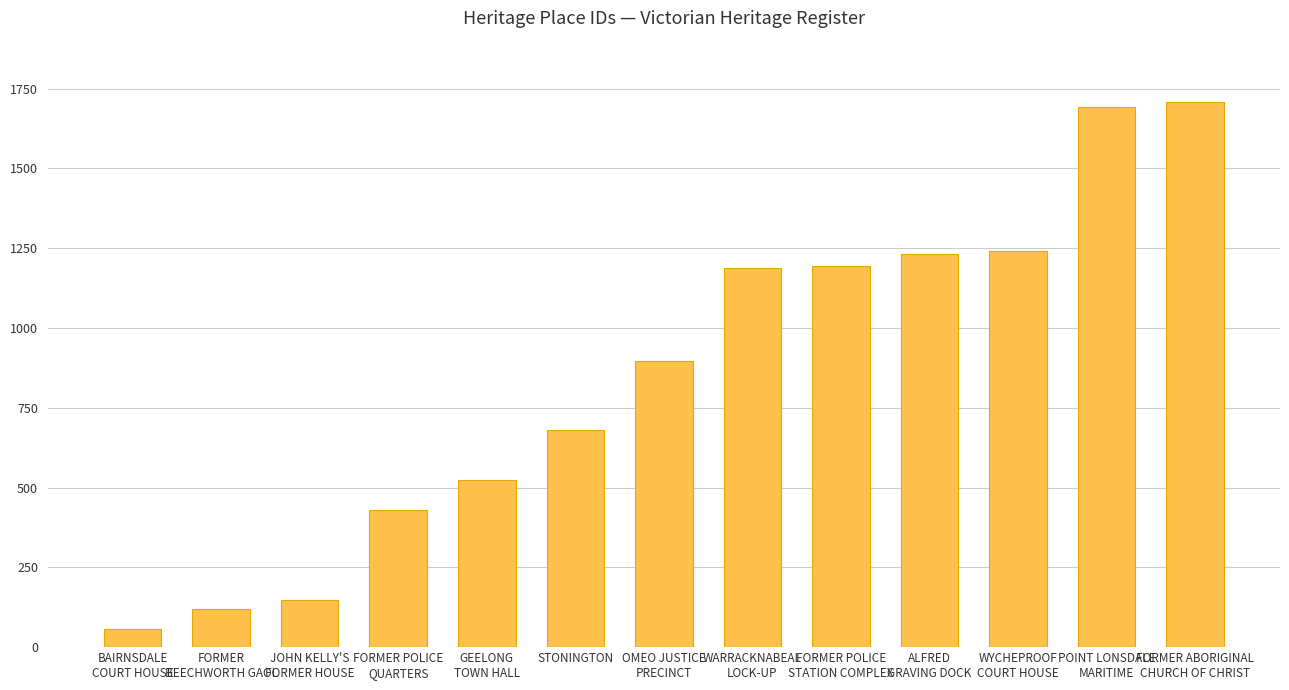

What is the value of the 1st bar from the left?

56